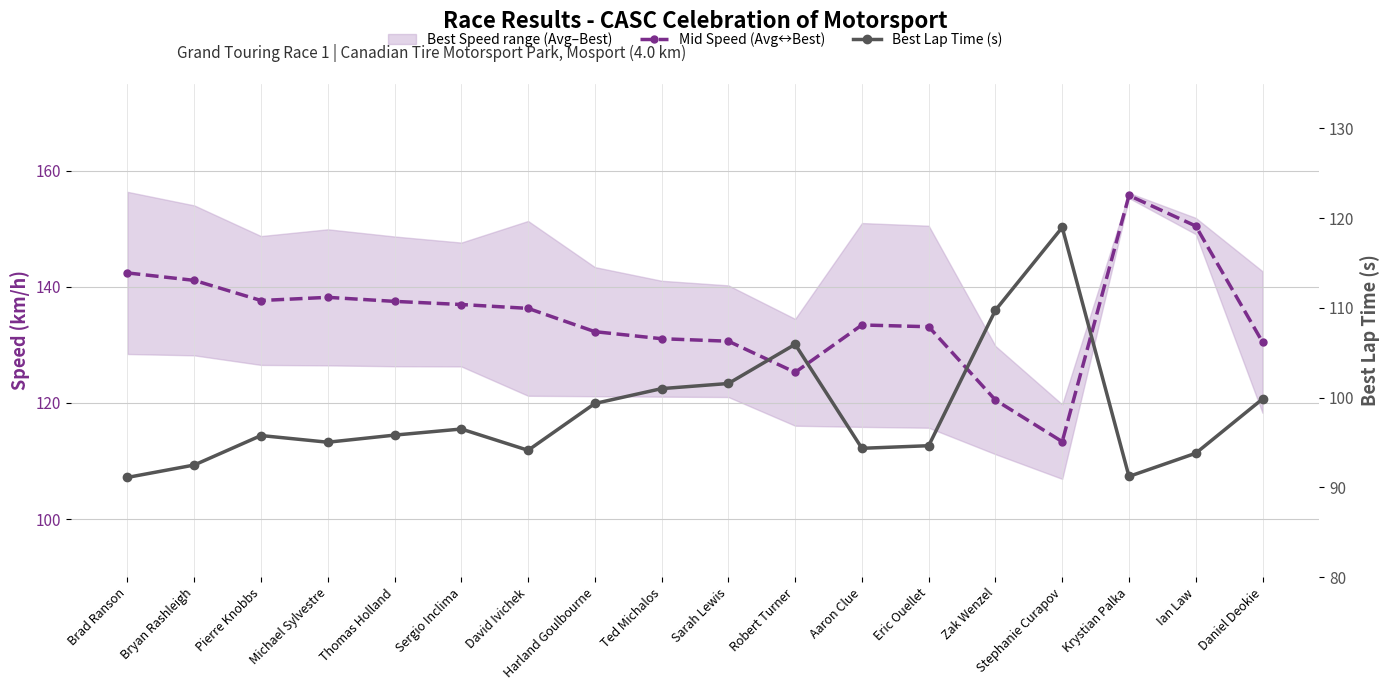

What is the label of the 14th point from the left?

Zak Wenzel